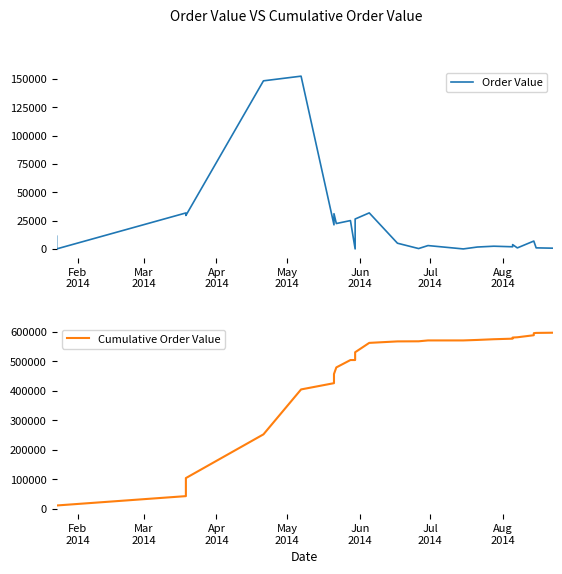

True or false: Order Value and Cumulative Order Value cross at least once.

False